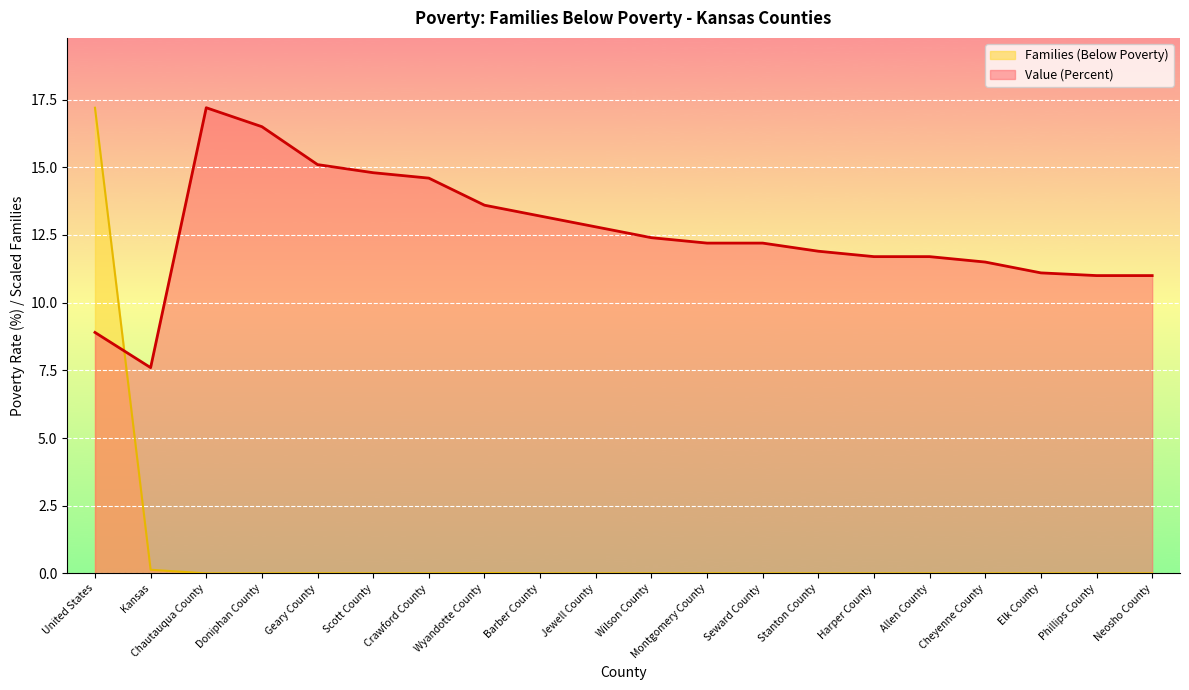

What is the difference between the highest and lowest values at Stanton County?

11.9